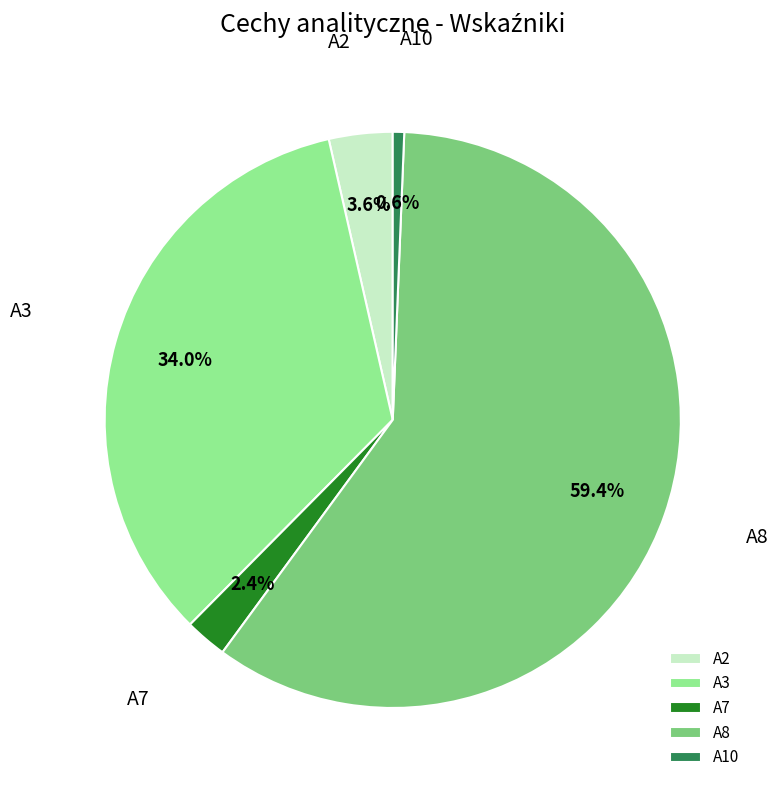

What is the largest slice in the pie chart?

A8